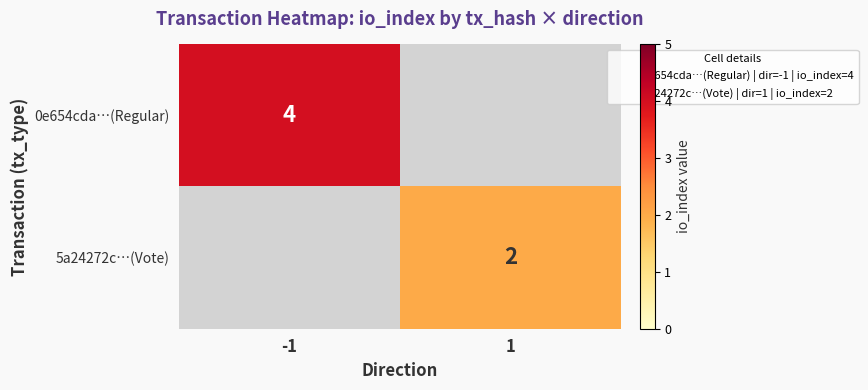

True or false: 5a24272c…(Vote) has a value of 0 at -1.

True